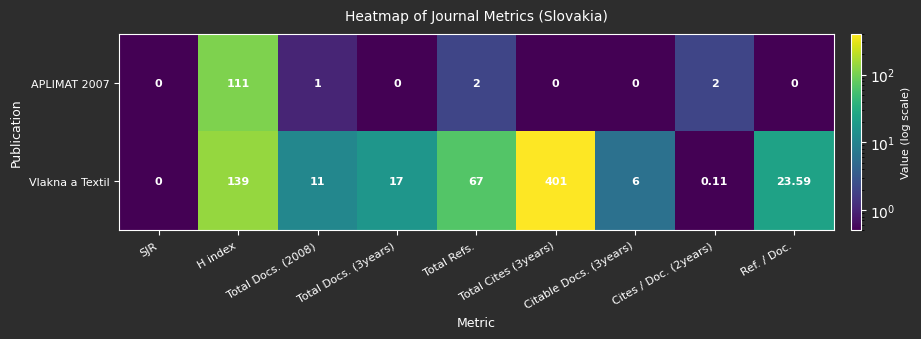

How many values in APLIMAT 2007 are above zero?

4